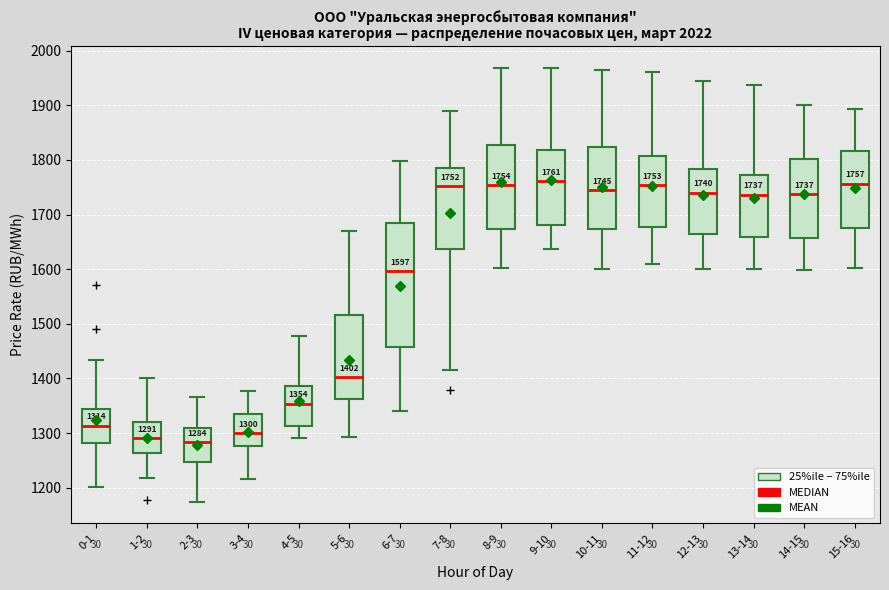

Comparing the boxes themselves (not the whiskers), which one is the tallest?

6-7